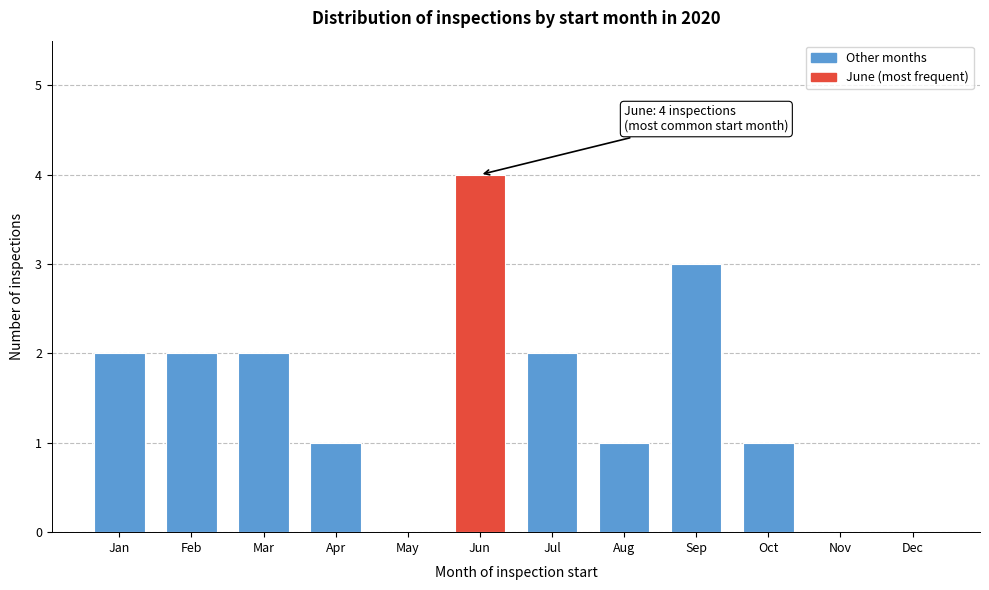

Reading left to right, what are all the values shown in this chart?

Jan=2	Feb=2	Mar=2	Apr=1	May=0	Jun=4	Jul=2	Aug=1	Sep=3	Oct=1	Nov=0	Dec=0